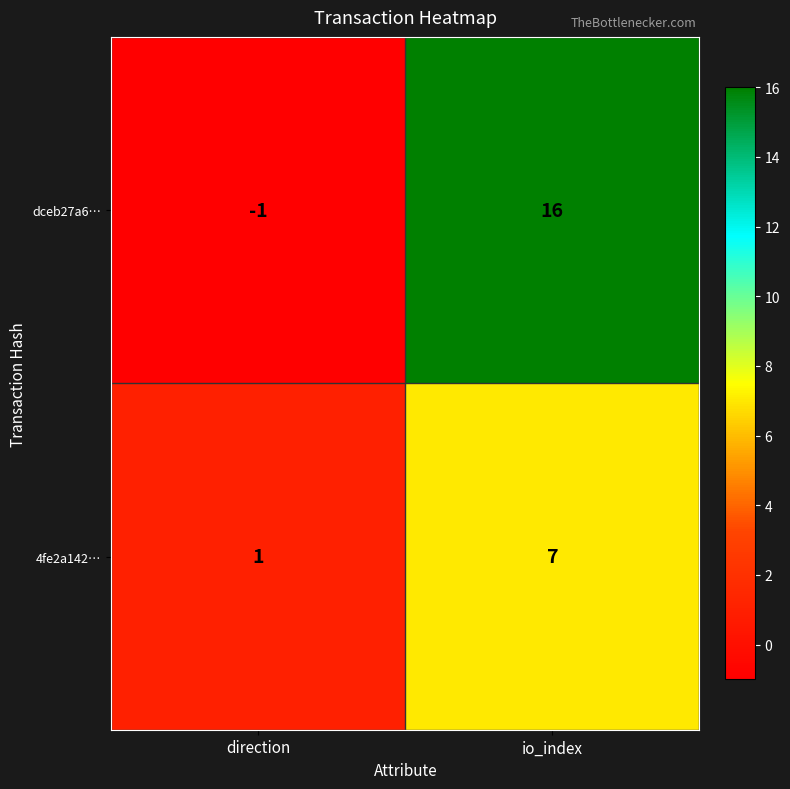

The value of 4fe2a142… at io_index is 7. True or false?

True